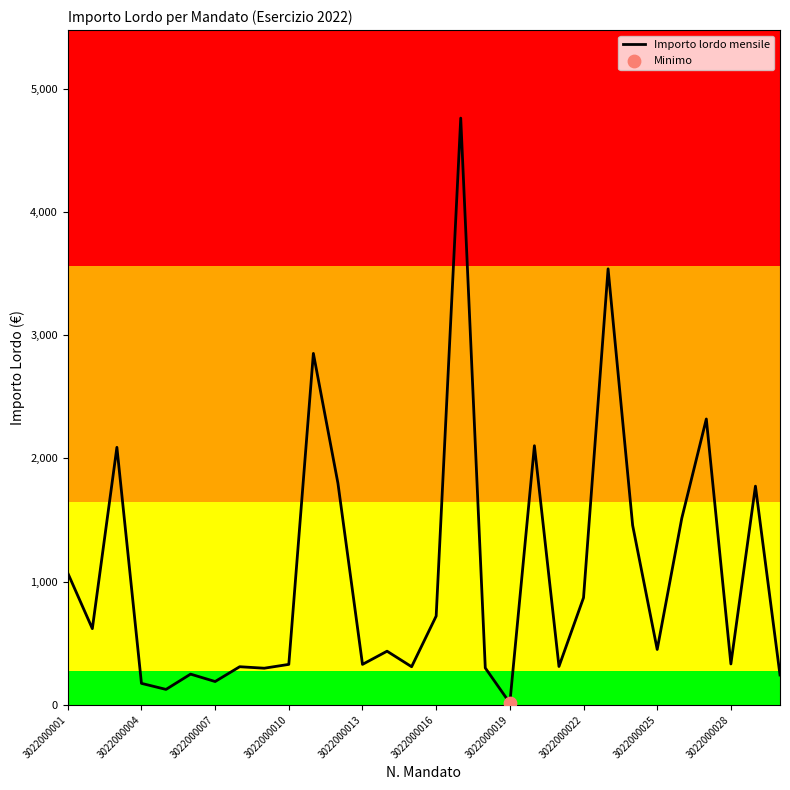

What is the maximum value shown in the chart?

4761.0